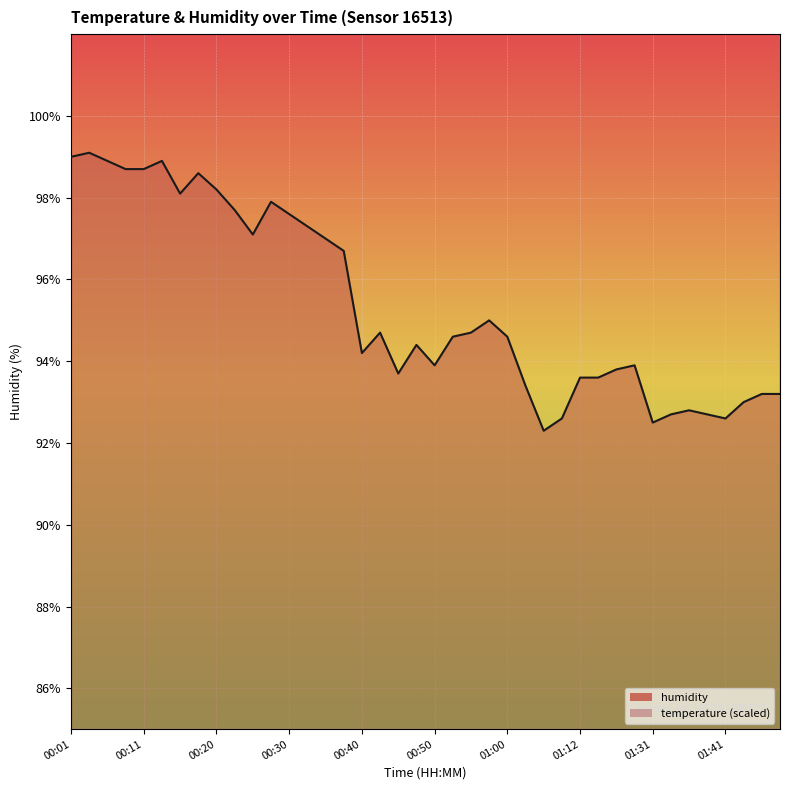

Is it true that humidity equals 45.4 at 01:02?

False